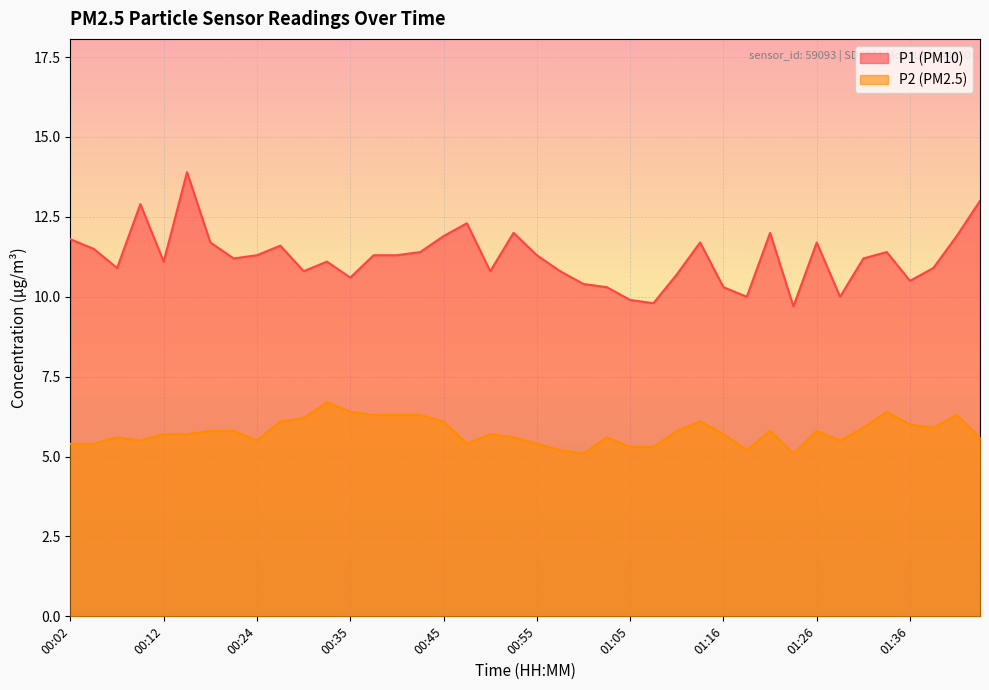

Which series changed the most between 00:17 and 01:39?

P1